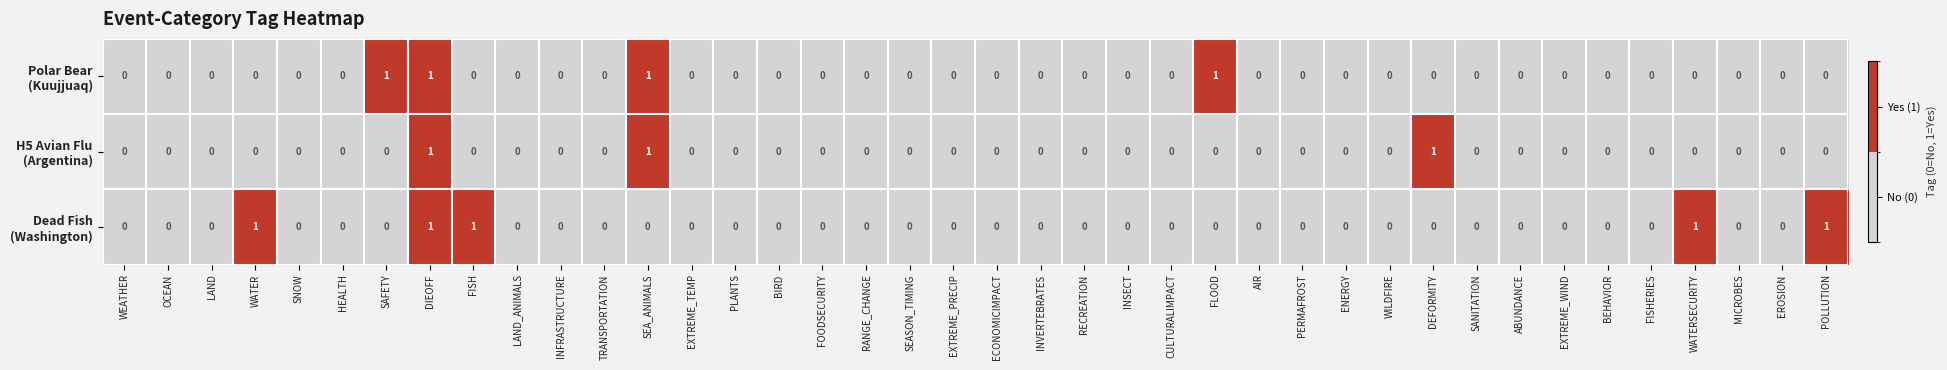

List the series in order of their peak value, highest first.

Polar Bear (Kuujjuaq), H5 Avian Flu (Argentina), Dead Fish (Washington)